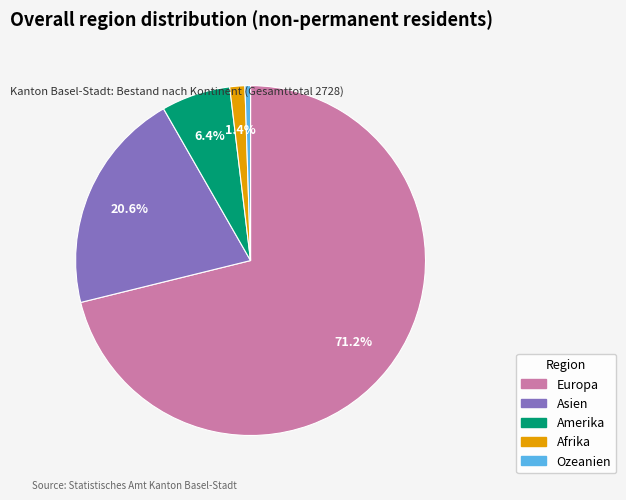

To the nearest percent, what is the average slice percentage?

20%